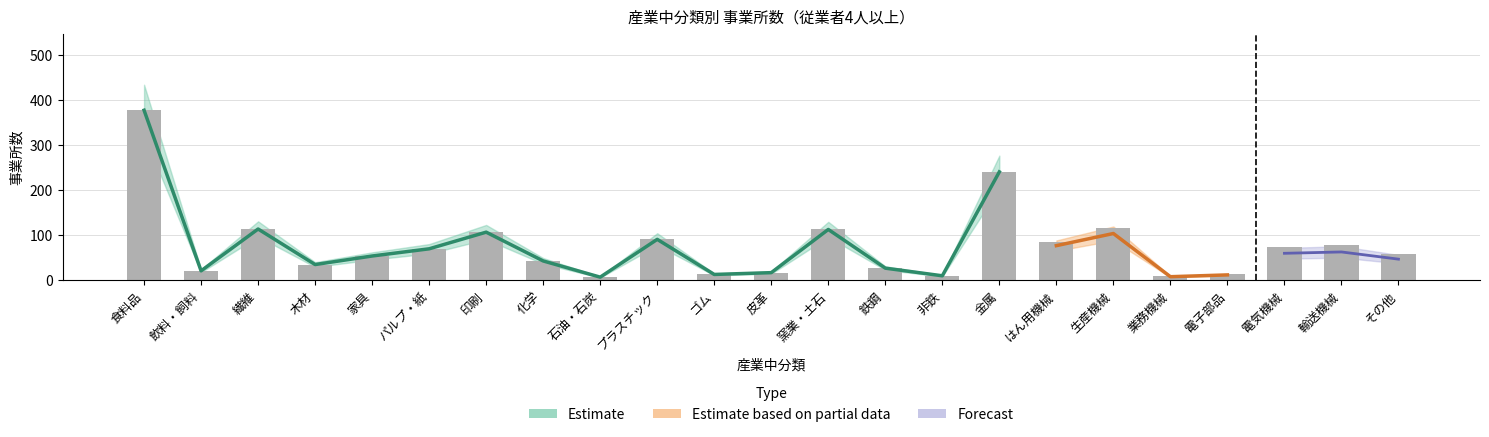

How many groups of bars are there?

23